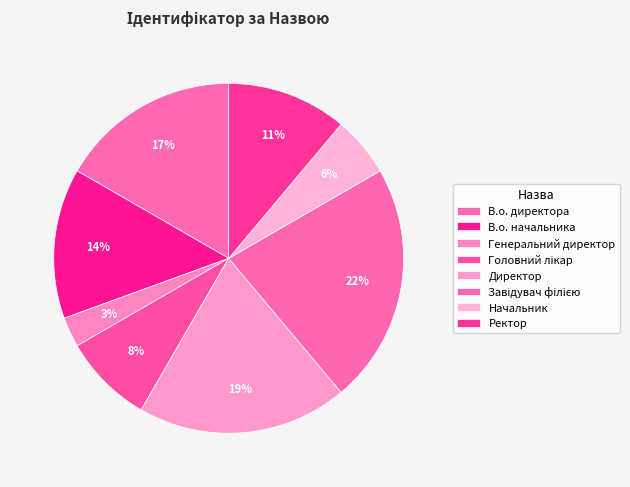

To the nearest percent, what percentage of the pie is Директор?

19%